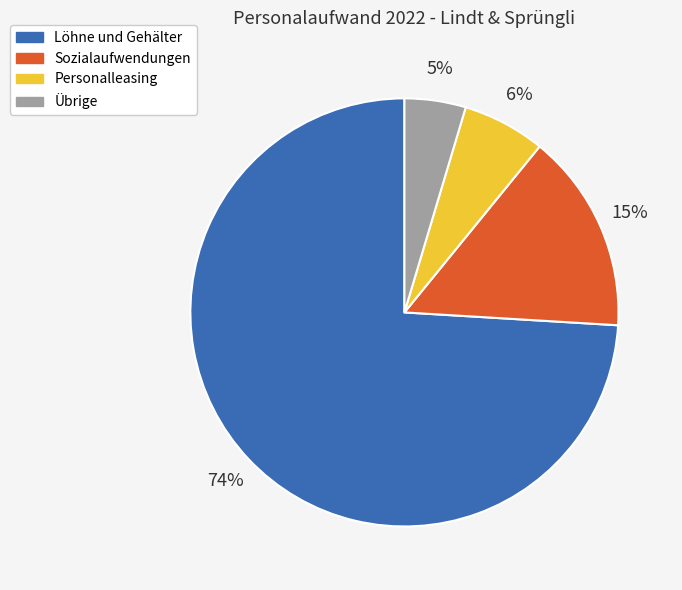

Rank the categories by value from highest to lowest.

Löhne und Gehälter, Sozialaufwendungen, Personalleasing, Übrige